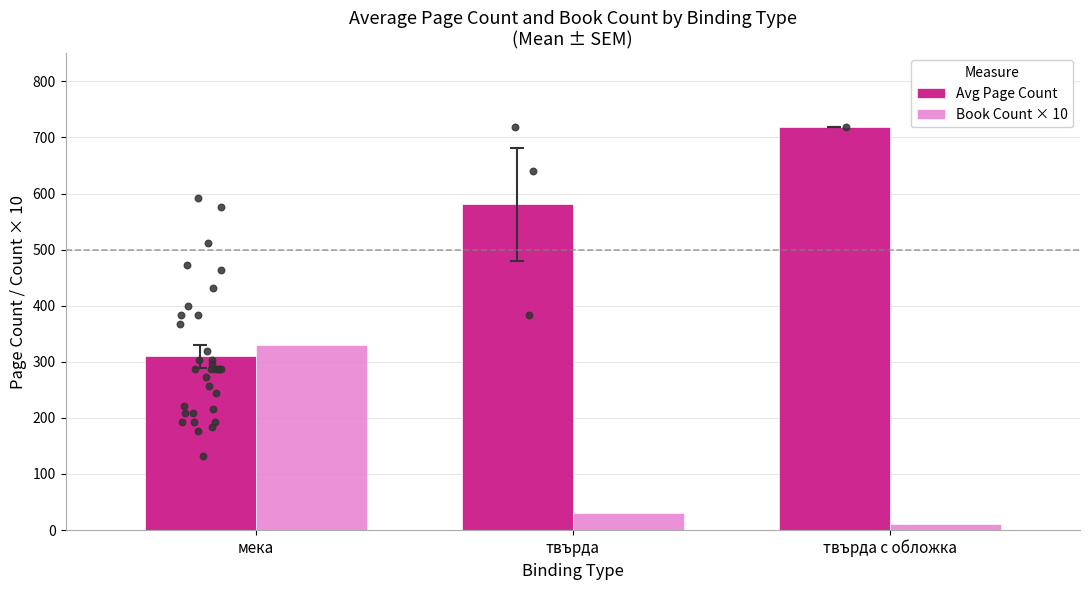

What is the total value across all series at твърда с обложка?

728.0